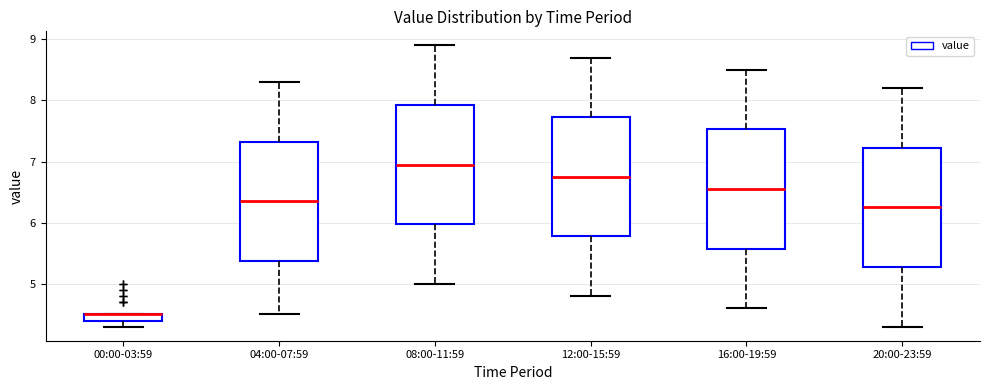

Where is the upper edge of the box for 04:00-07:59 on the y-axis? The values are not printed on the chart, so give them approximately, as read against the axis.

7.3